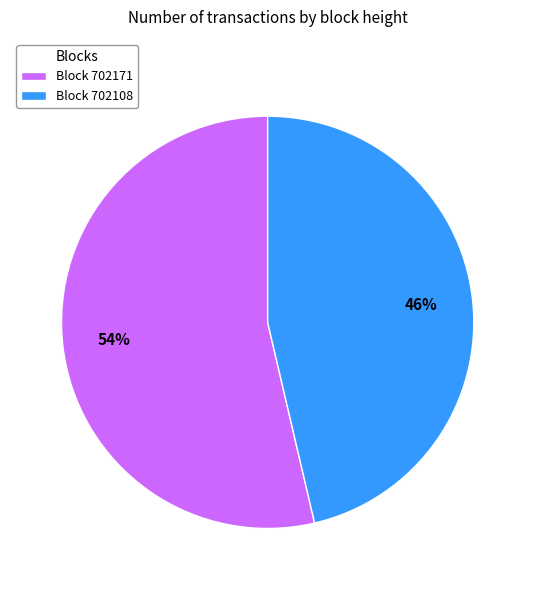

How many slices are in this pie chart?

2